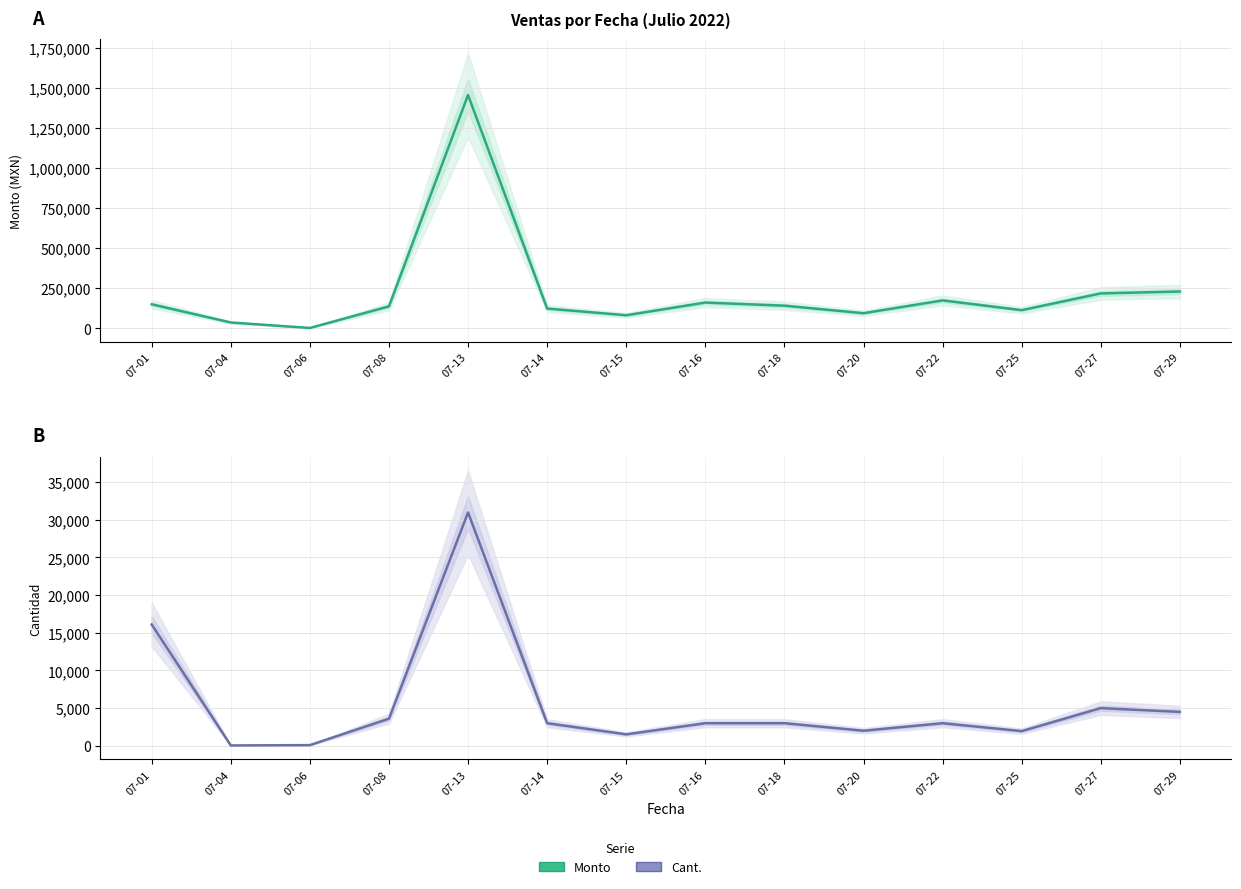

Reading right to left, extract all data points from this chart.

Monto: 229500	217500	113100	174000	94000	141000	160500	81320	123000	1457420	136800	1820	36000	149730
Cant.: 4500	5000	1950	3000	2000	3000	3000	1520	3000	30970	3600	91	50	16100